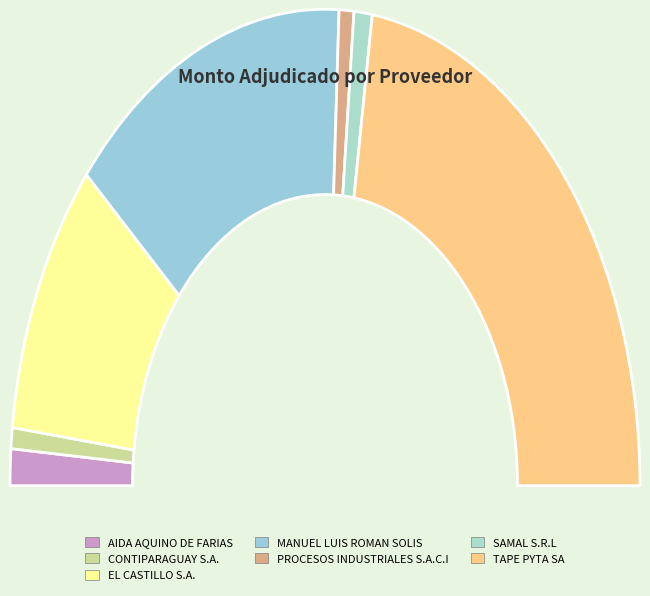

Between AIDA AQUINO DE FARIAS and CONTIPARAGUAY S.A., which is larger?

AIDA AQUINO DE FARIAS